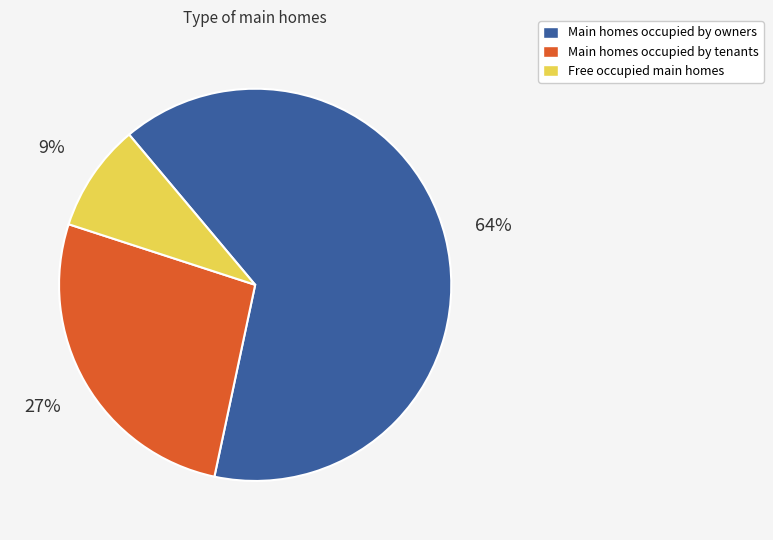

To the nearest percent, what is the combined percentage of Main homes occupied by owners and Main homes occupied by tenants?

91%